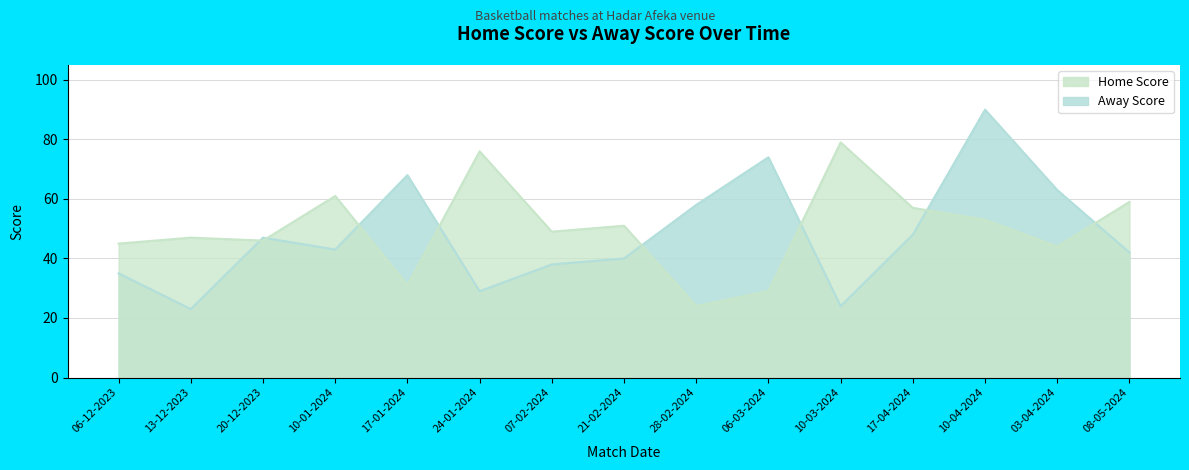

Which label corresponds to the smallest value in the chart?

13-12-2023